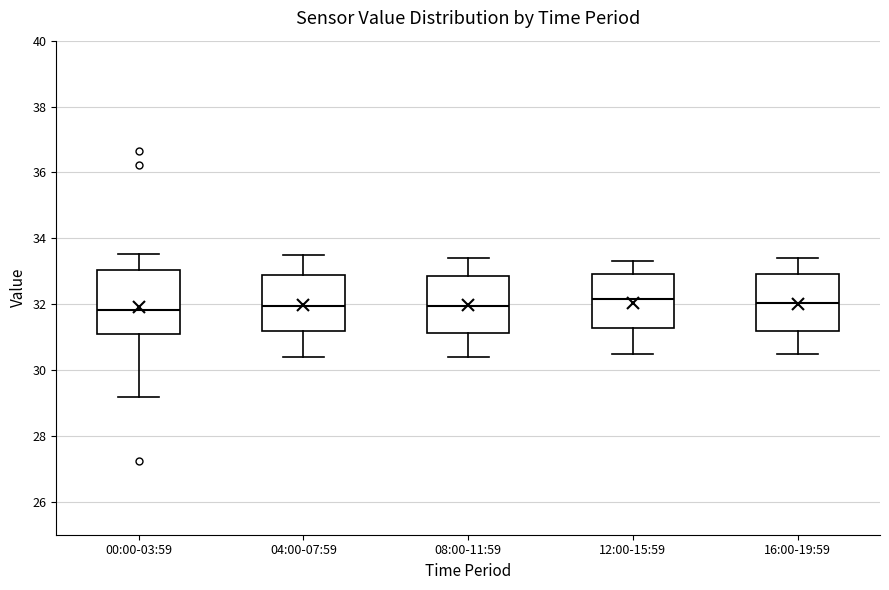

Where does the lower whisker of the box for 16:00-19:59 end on the y-axis? The values are not printed on the chart, so give them approximately, as read against the axis.

30.6